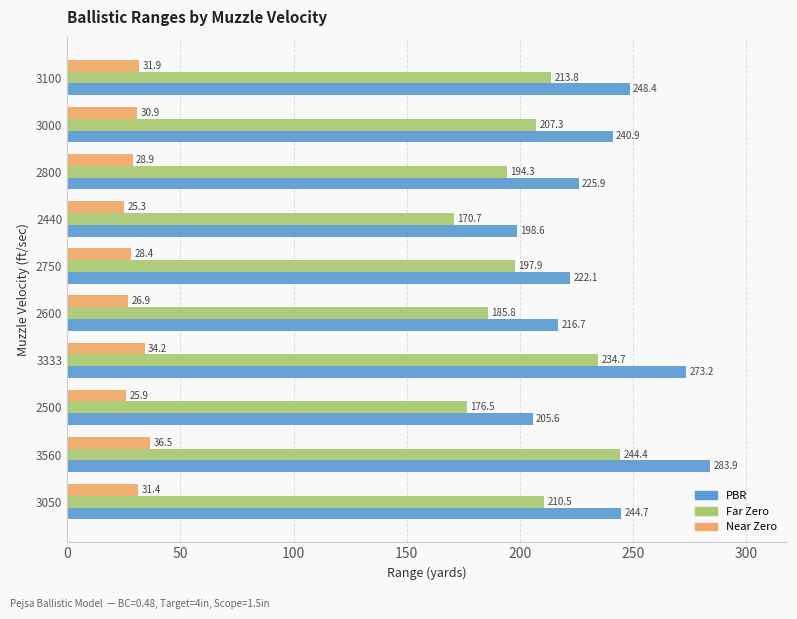

At which category is the sum across all series the highest?

3560